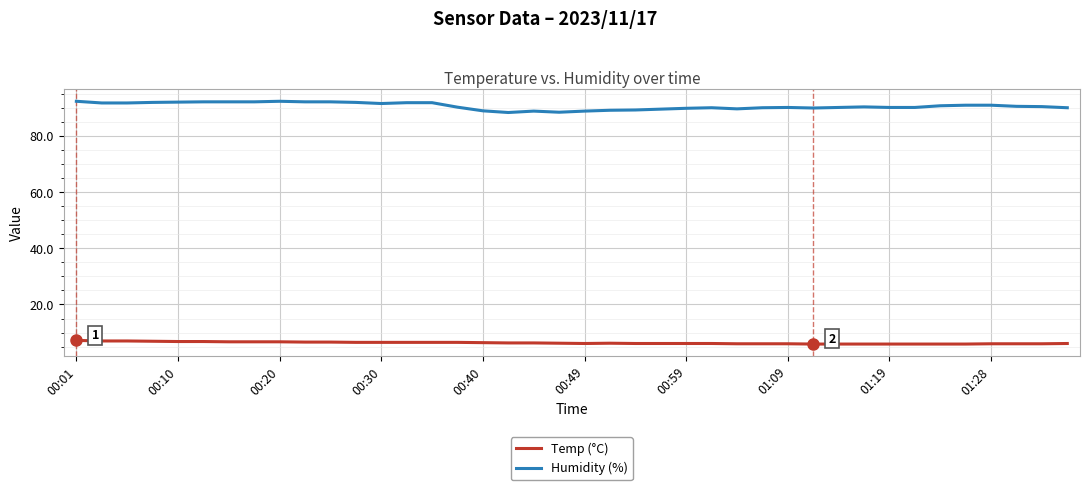

List the series in order of their peak value, highest first.

Humidity (%), Temp (°C)